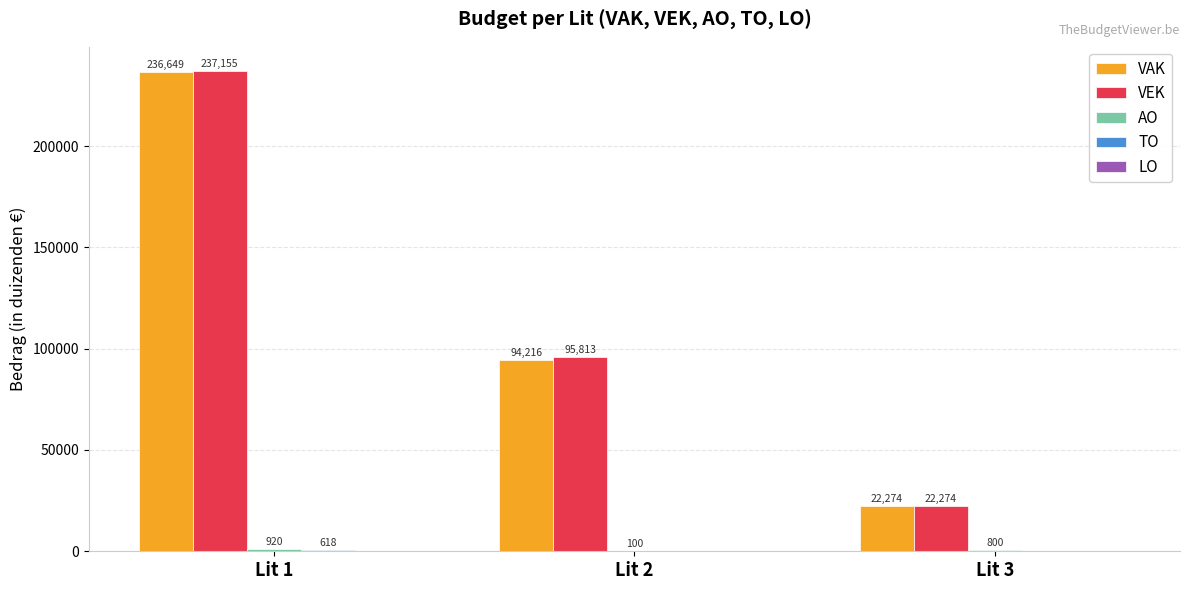

At which category is the sum across all series the highest?

Lit 1